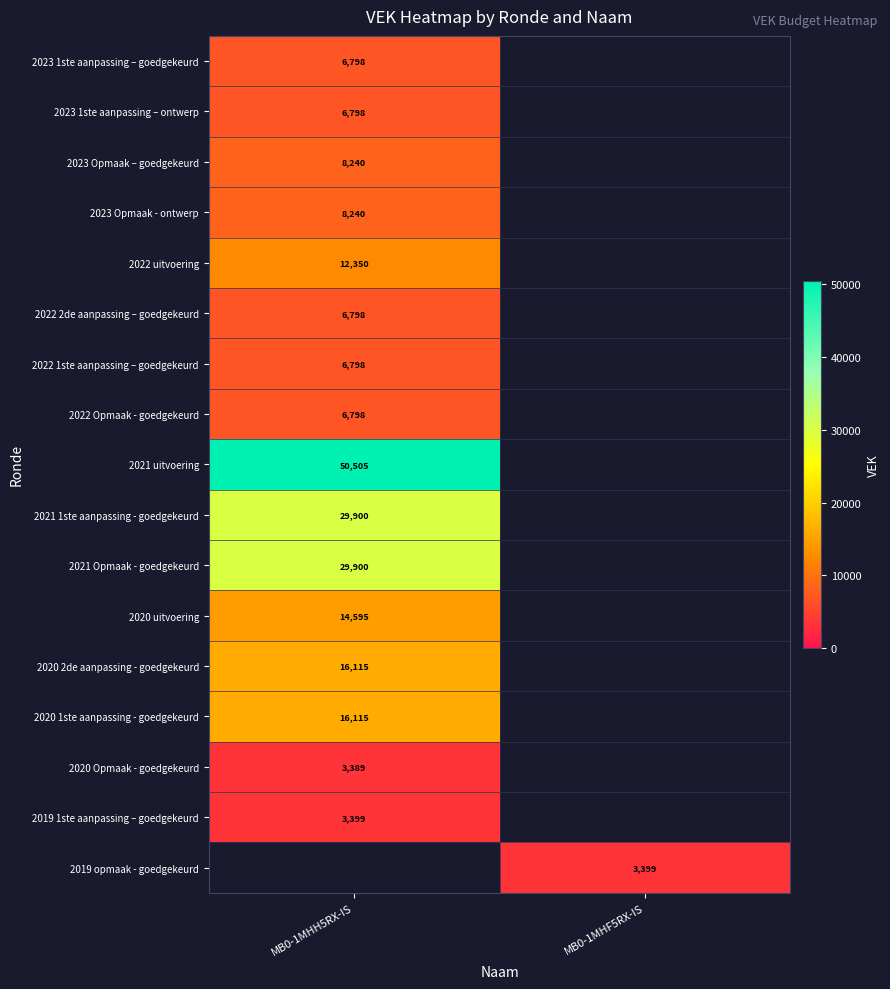

The value of 2022 1ste aanpassing – goedgekeurd at MB0-1MHH5RX-IS is 6798. True or false?

True